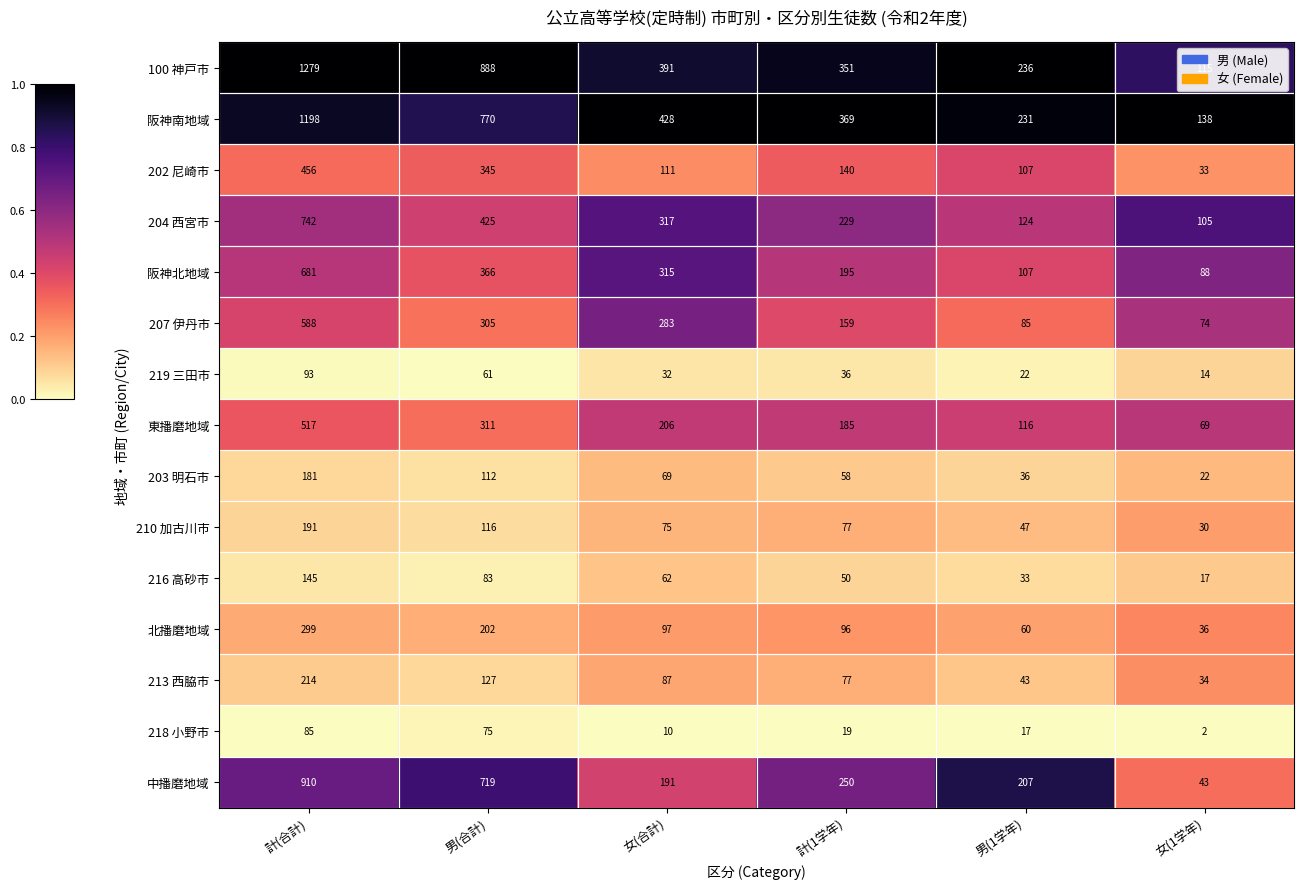

What is the spread (max minus min) of values at 計(1学年)?

350